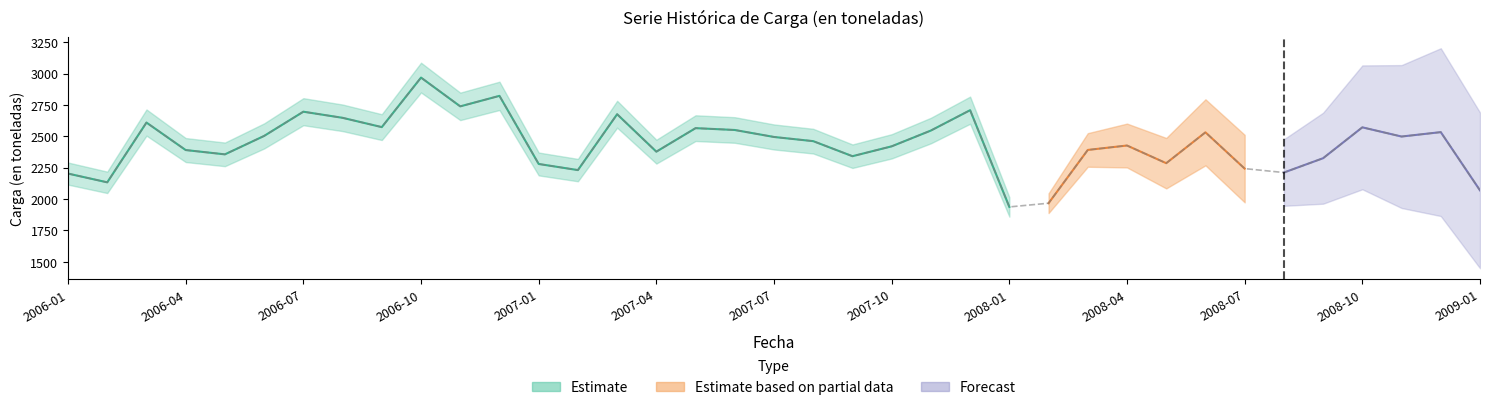

What is the value of the 20th point from the left?

2461.6